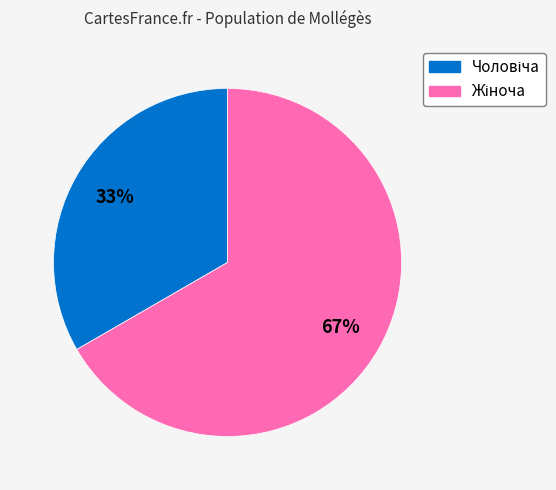

To the nearest percent, what is the average slice percentage?

50%